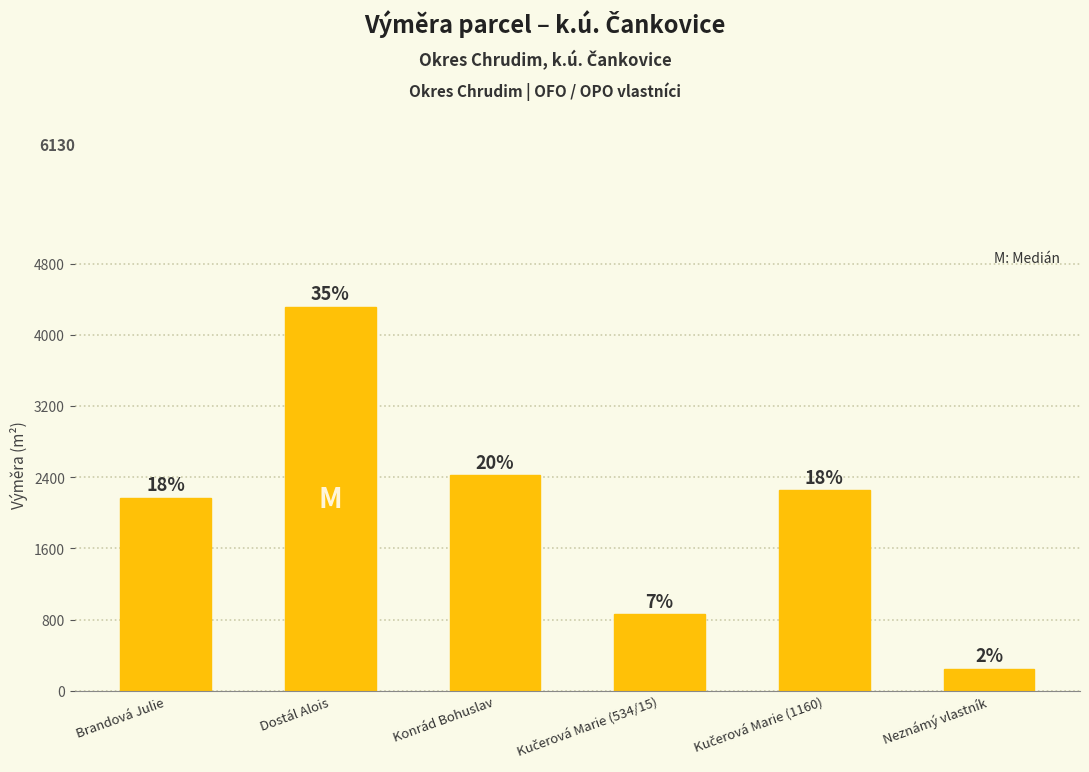

Where is the data nearest to the value 2282?

Kučerová Marie (1160)